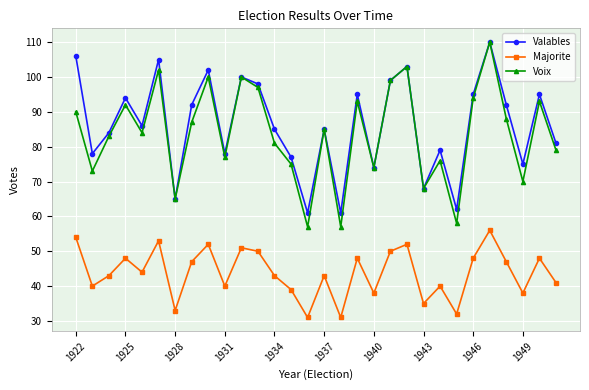

How many lines are shown in the chart?

3